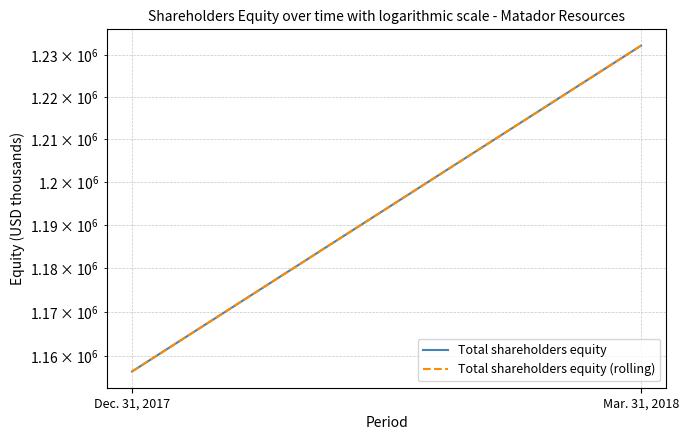

Reading right to left, extract all data points from this chart.

Total shareholders equity: 1232246	1156556
Total shareholders equity (rolling): 1232246	1156556